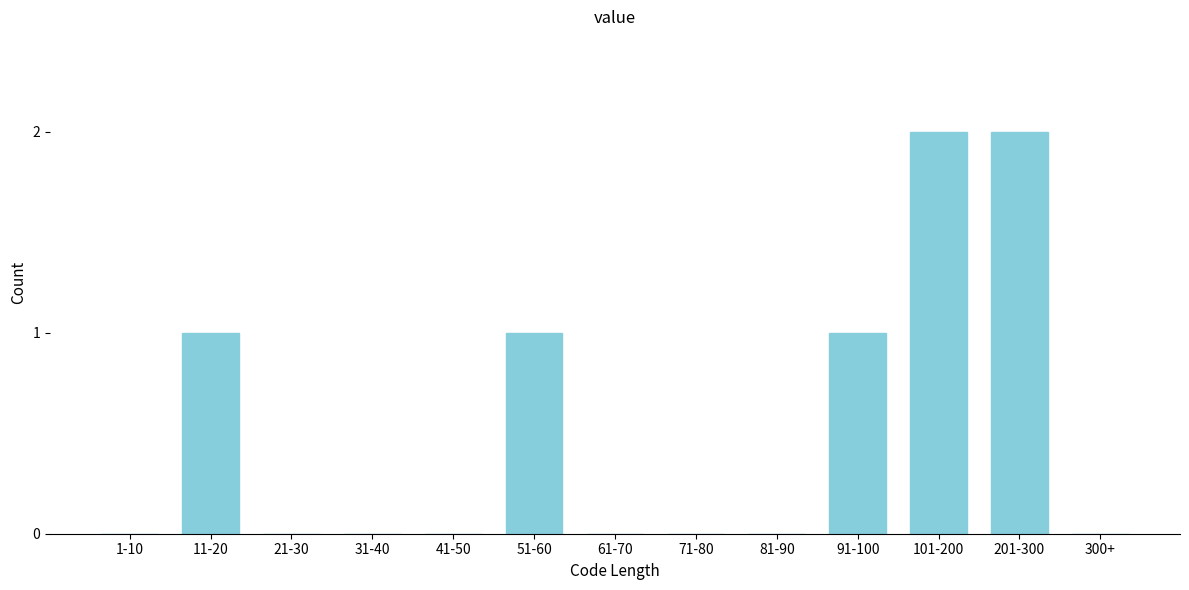

Reading left to right, what are all the values shown in this chart?

1-10=0	11-20=1	21-30=0	31-40=0	41-50=0	51-60=1	61-70=0	71-80=0	81-90=0	91-100=1	101-200=2	201-300=2	300+=0